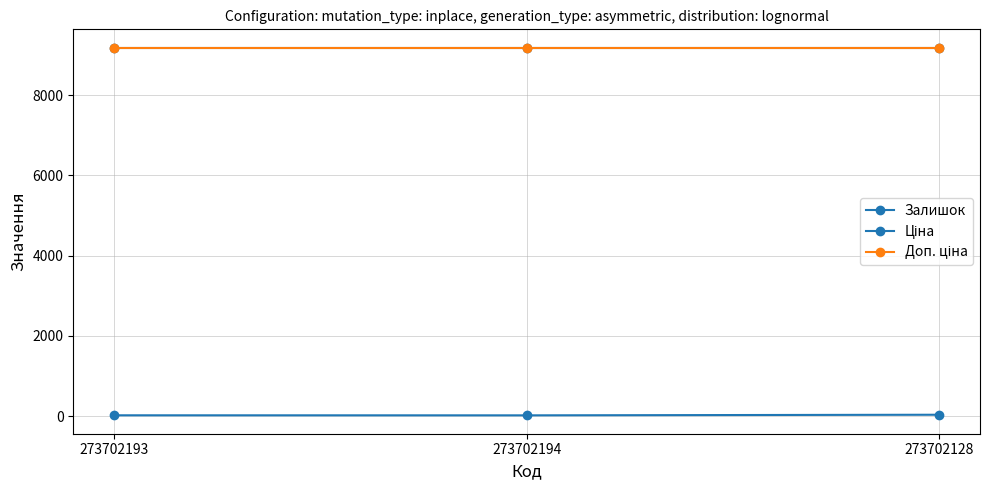

At which label is Доп. ціна closest to 9185?

273702193